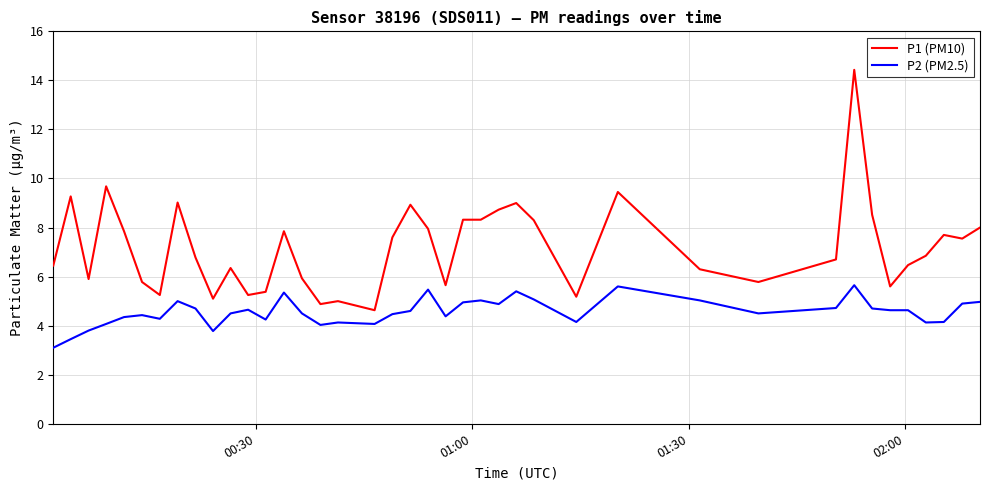

True or false: P2 (PM2.5) and P1 (PM10) cross at least once.

False